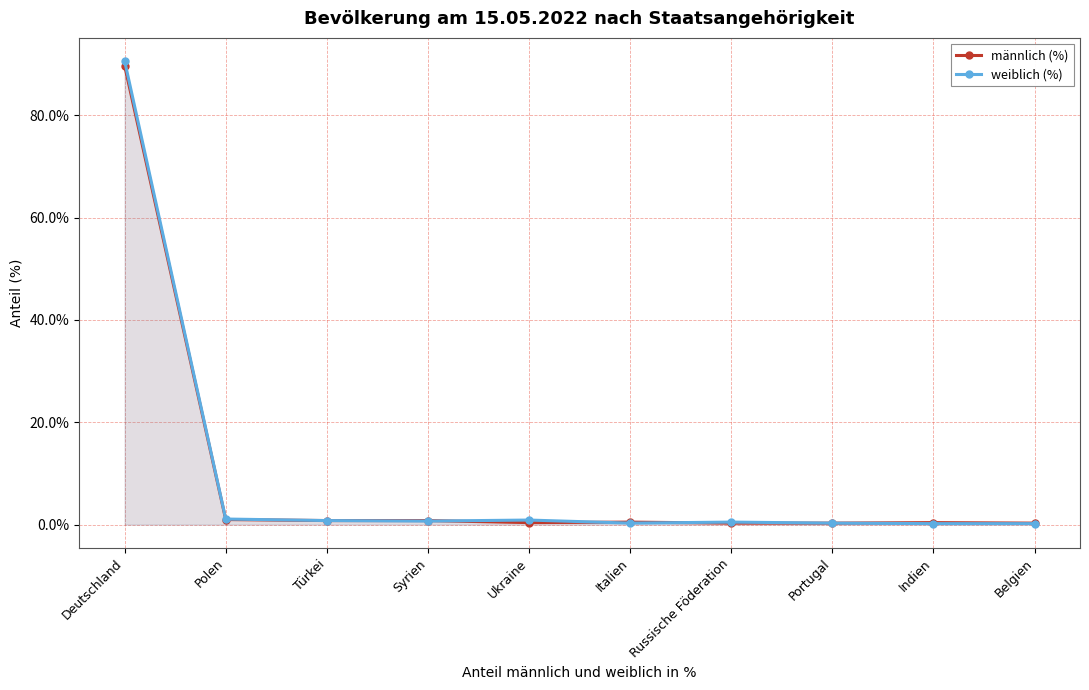

What is the sum of all weiblich (%) values?

95.6